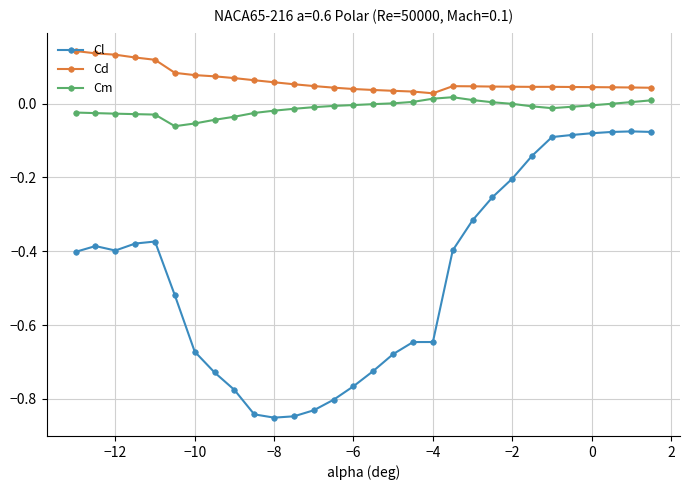

Is this an area chart (filled region under the line)?

No